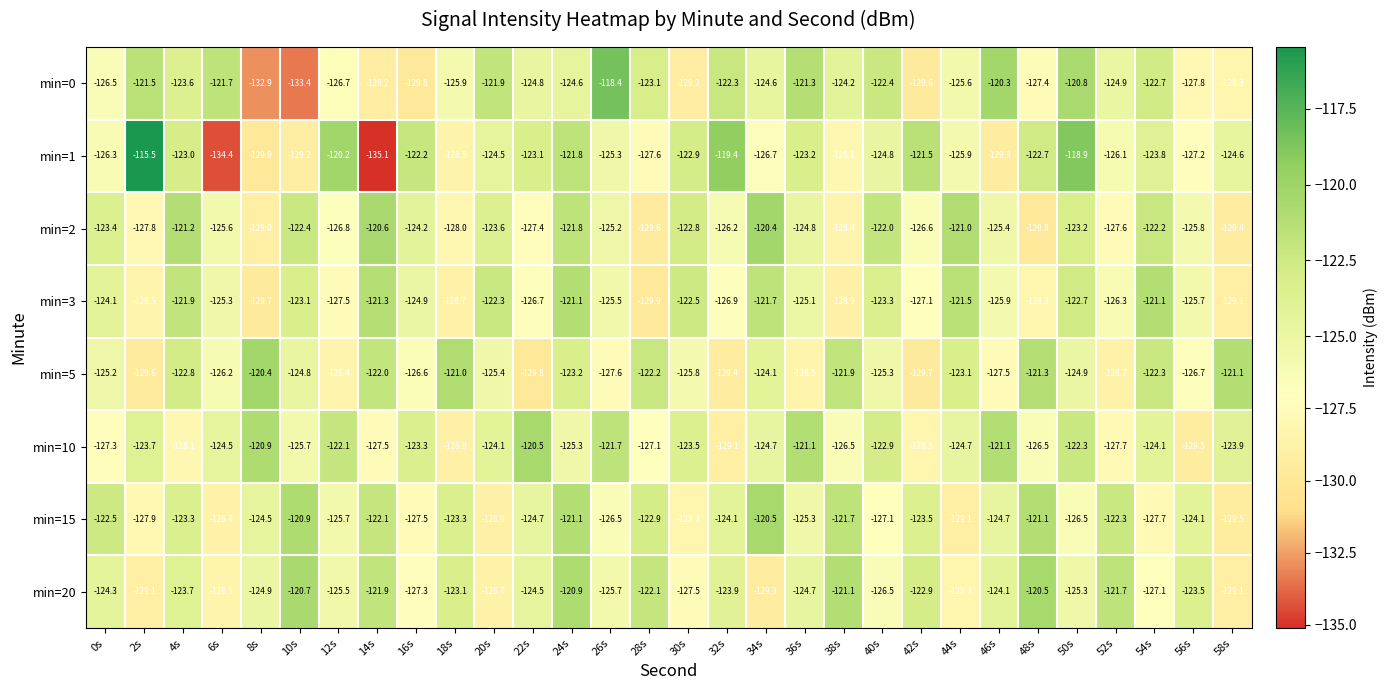

What is the difference between the min=0 values at 46s and 2s?

1.2